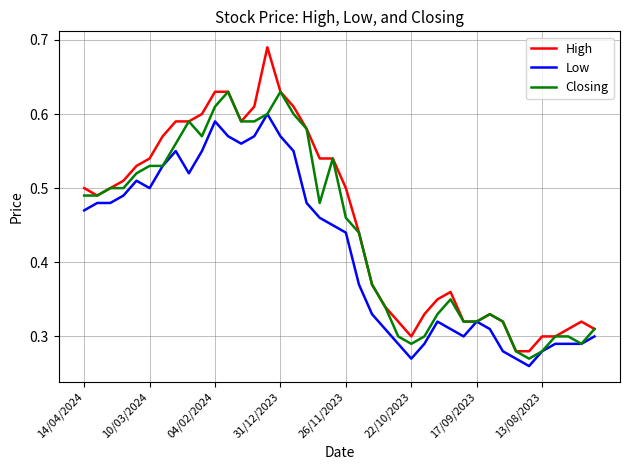

Which series has the widest spread of values?

High